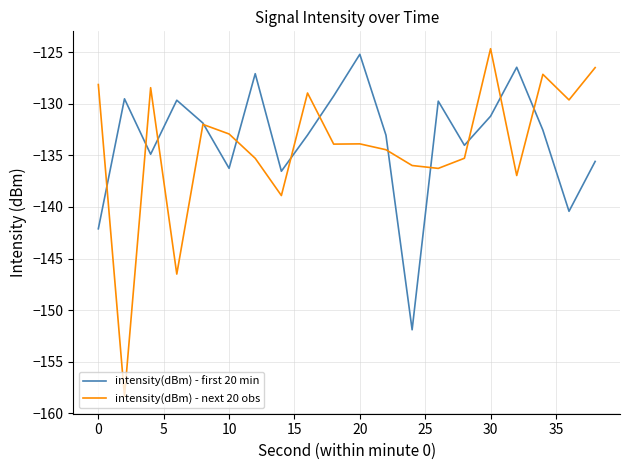

What is the greatest value displayed?

-124.7